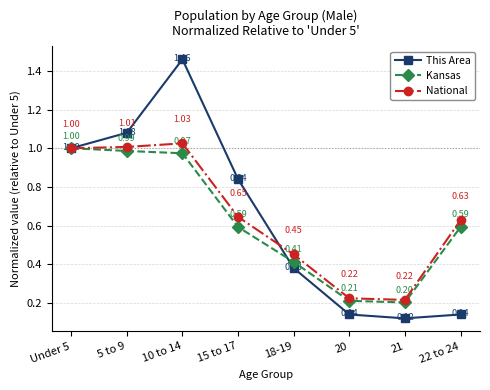

How many interior local peaks does the National series have?

1